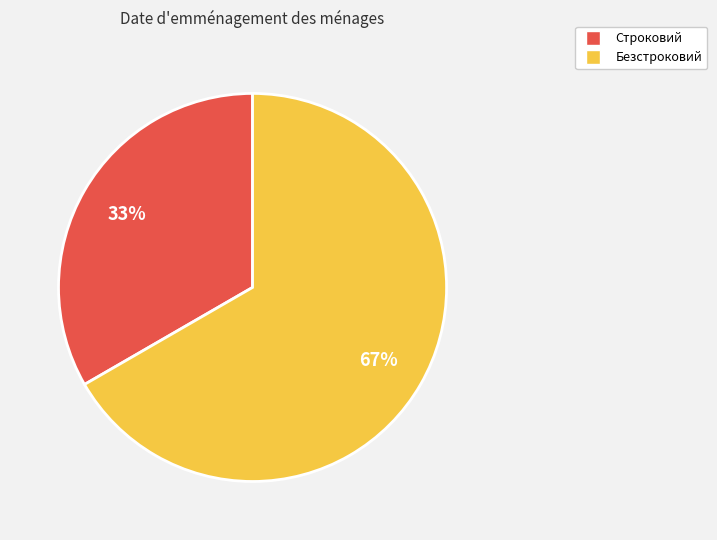

The Строковий slice represents 33% of the pie. True or false?

True